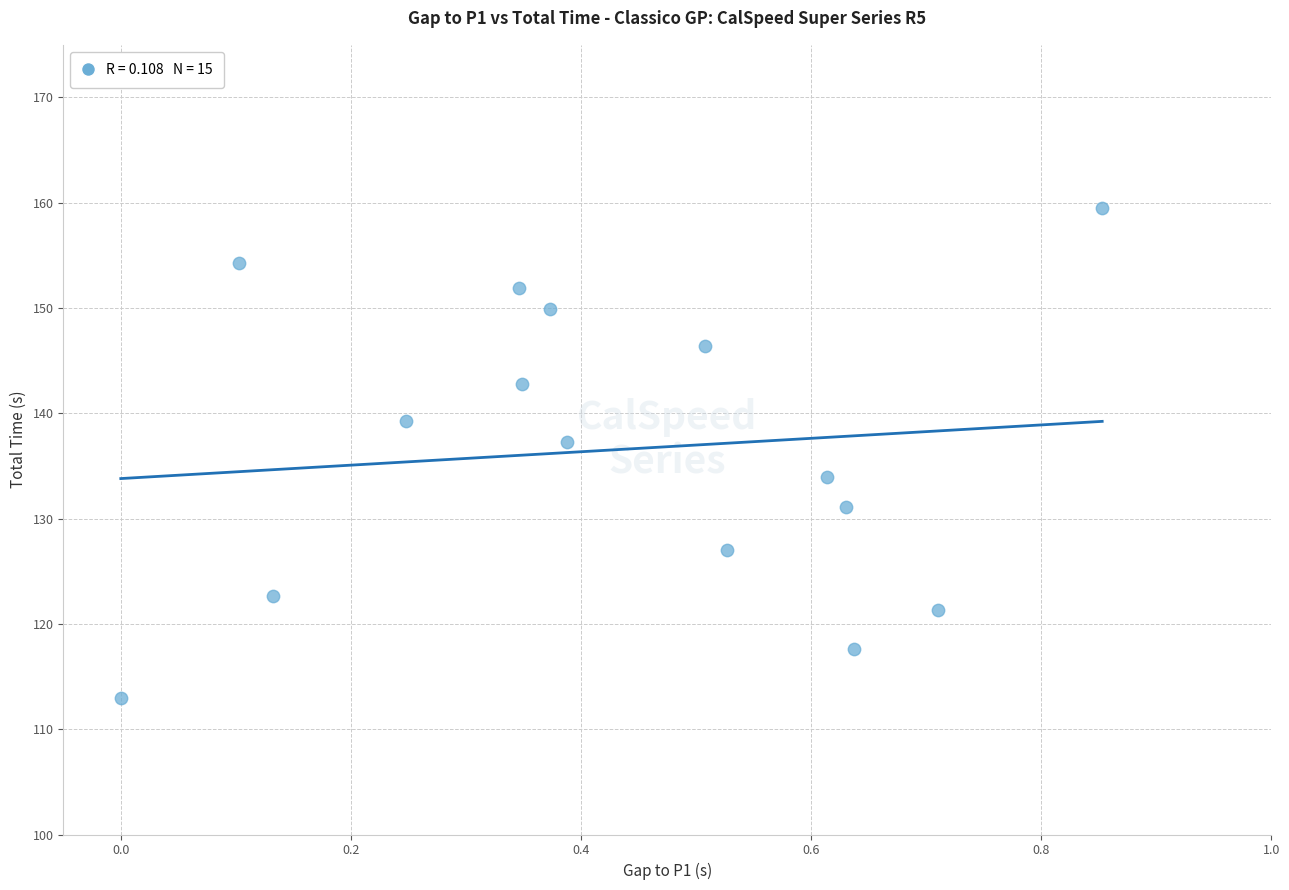

What is the range of X values (max minus min)?

0.9